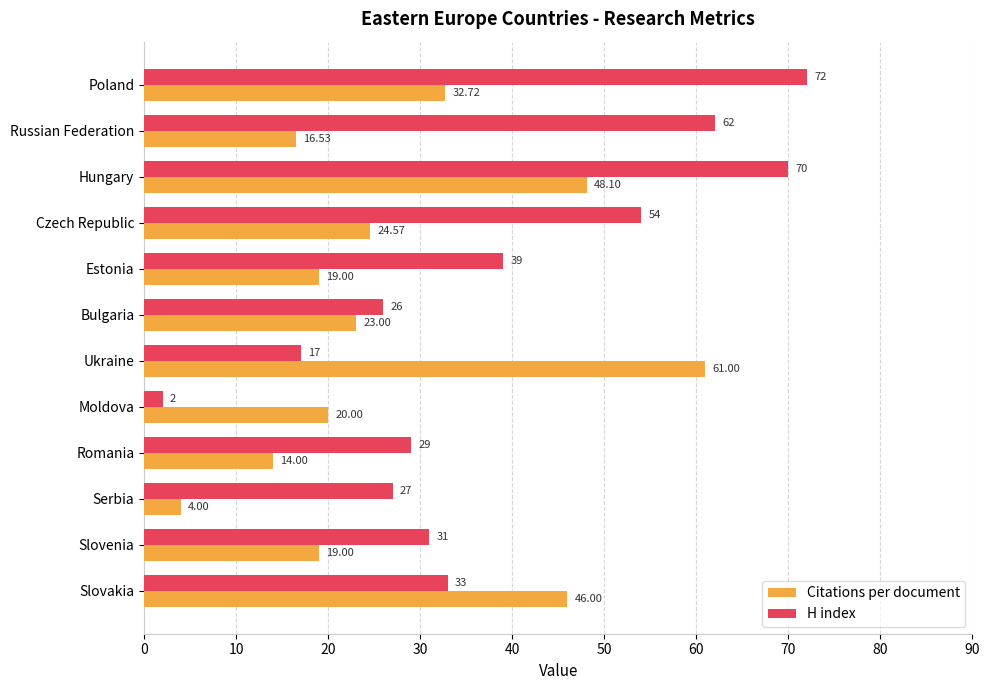

What is the difference between the maximum and minimum values in the H index series?

70.0